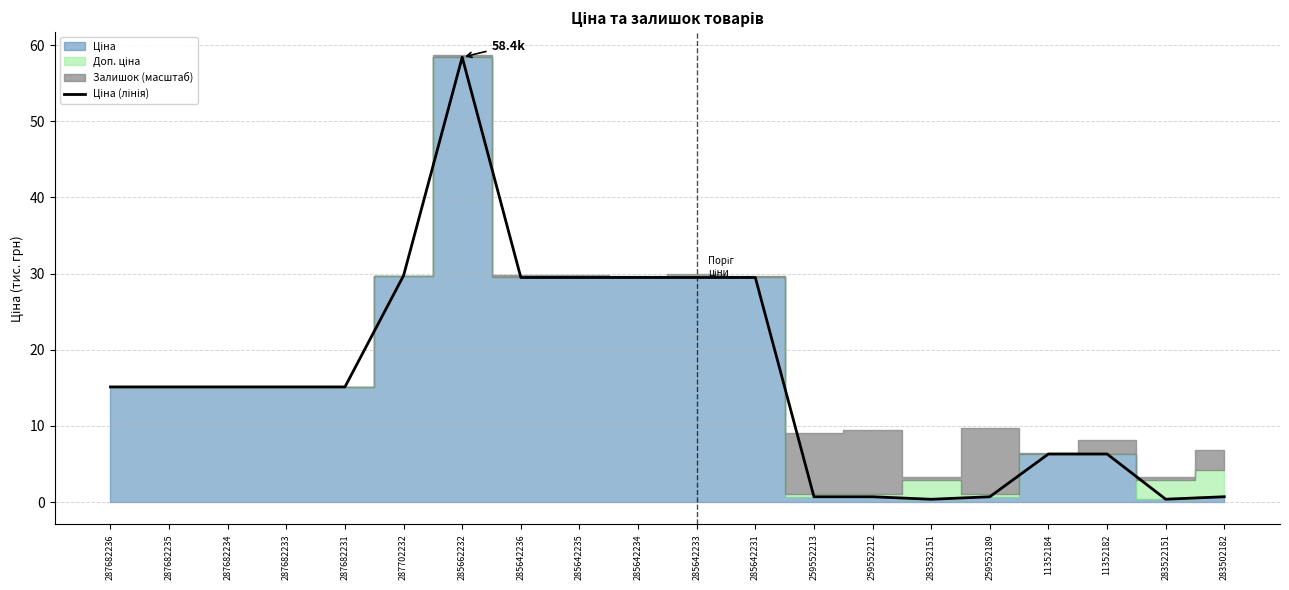

What is the maximum value shown in the chart?

58.4